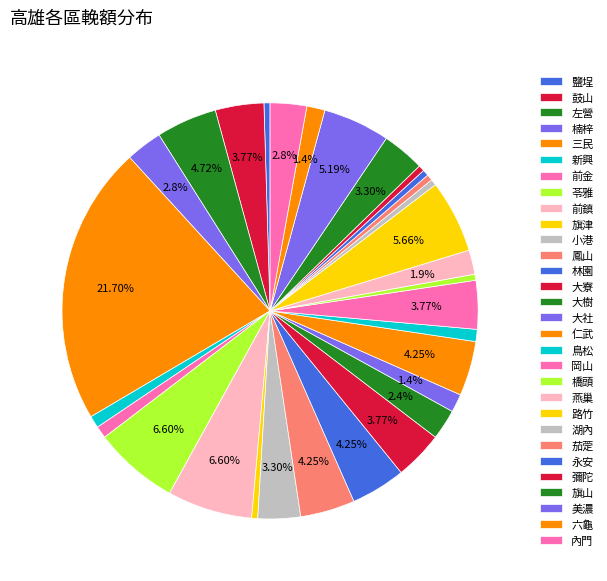

To the nearest percent, what percentage of the pie is 鳳山?

4%